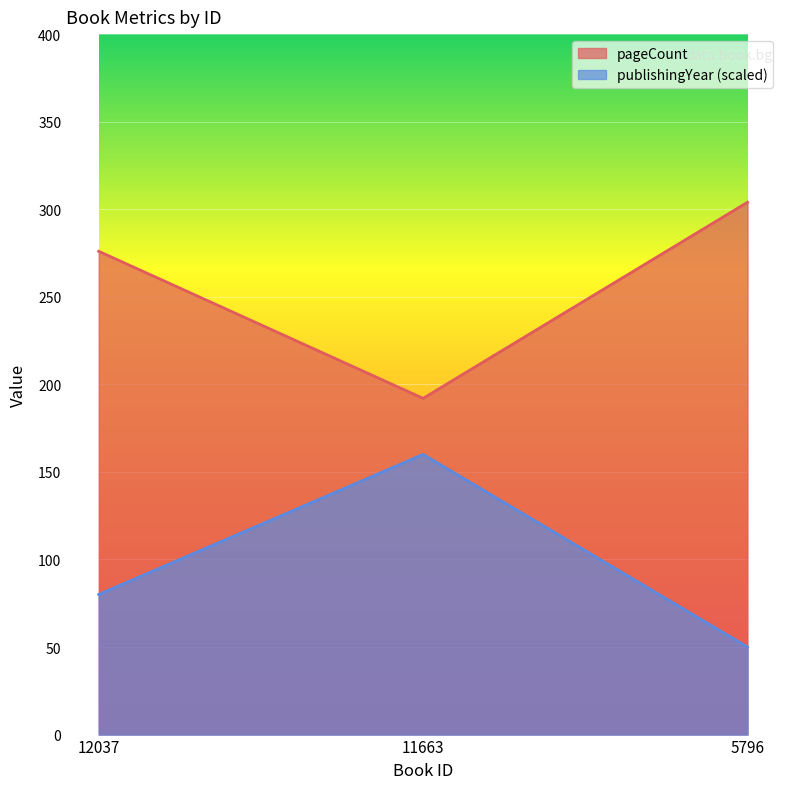

At which category does the chart reach its peak across all series?

5796